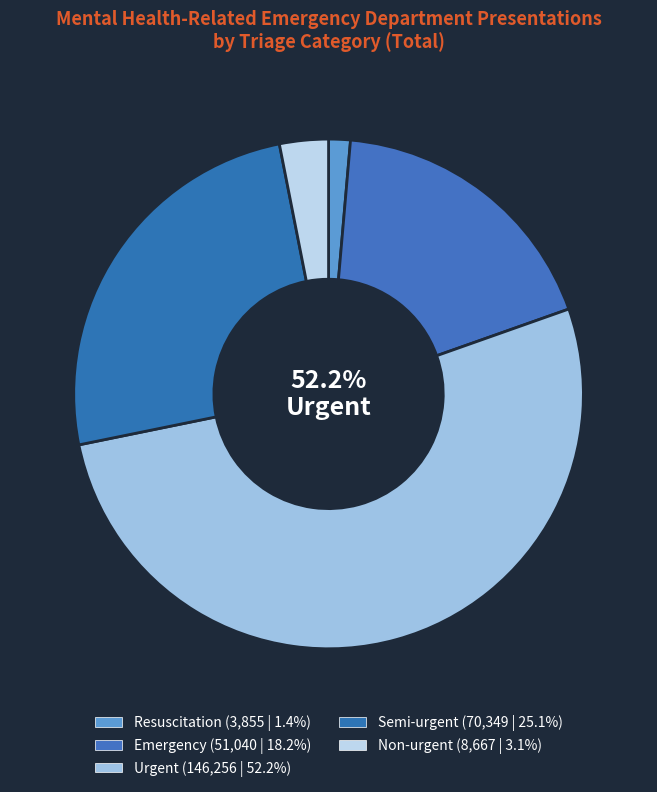

What is the largest slice in the pie chart?

Urgent